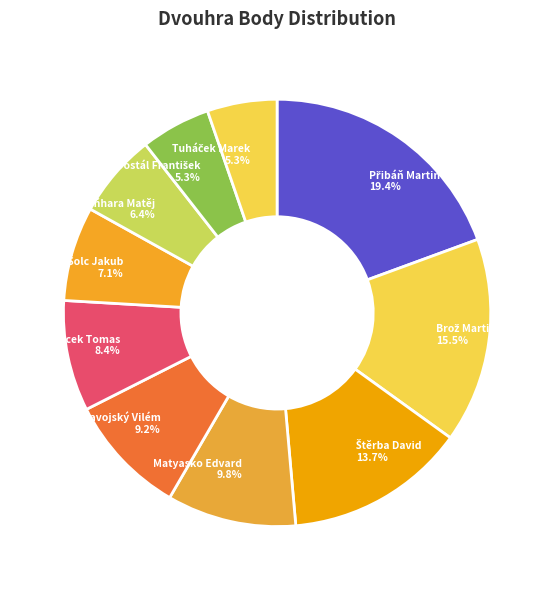

What portion of the pie excludes Vaňhara Matěj 6.4%?

93.6%